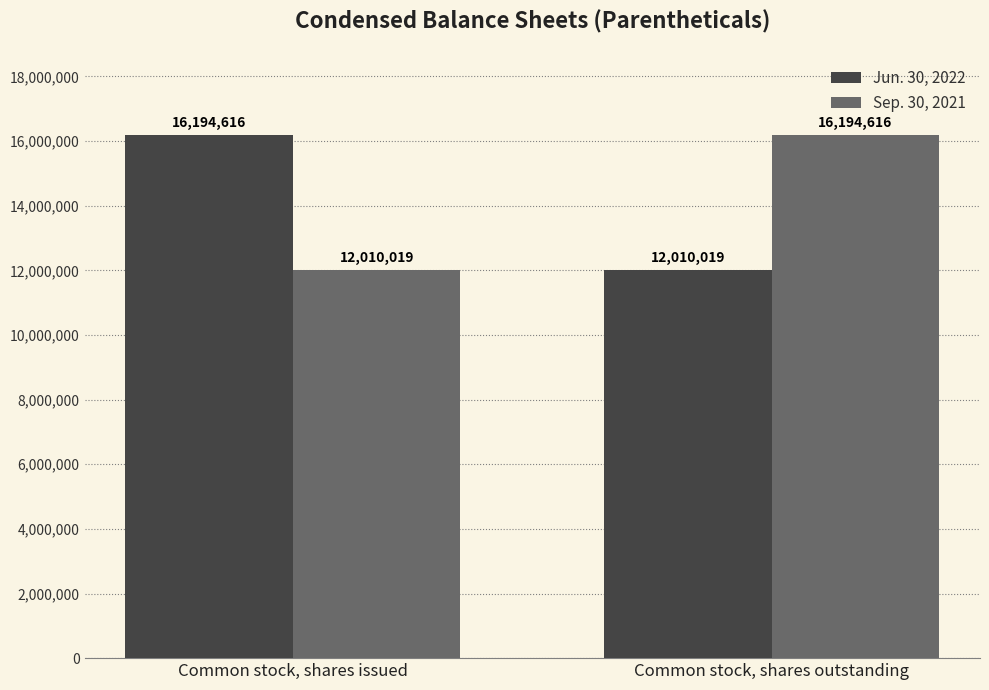

What is the maximum value for Sep. 30, 2021?

16194616